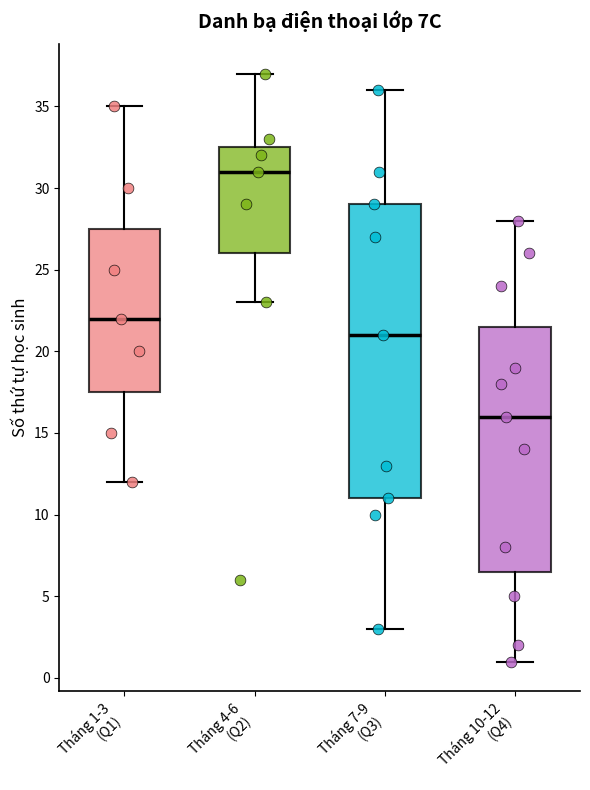

Reading left to right, transcribe this box plot: for each box, give where its median line is, the range the box spans, and where its two whiskers end, as read against the y-axis. The values are not printed on the chart, so give them approximately, as read against the axis.

Tháng 1-3 (Q1): median 22.0, box 17.5 to 27.5, whiskers 12.0 to 35.0
Tháng 4-6 (Q2): median 31.0, box 26.0 to 32.5, whiskers 23.0 to 37.0
Tháng 7-9 (Q3): median 21.0, box 11.0 to 29.0, whiskers 3.0 to 36.0
Tháng 10-12 (Q4): median 16.0, box 6.5 to 21.5, whiskers 1.0 to 28.0